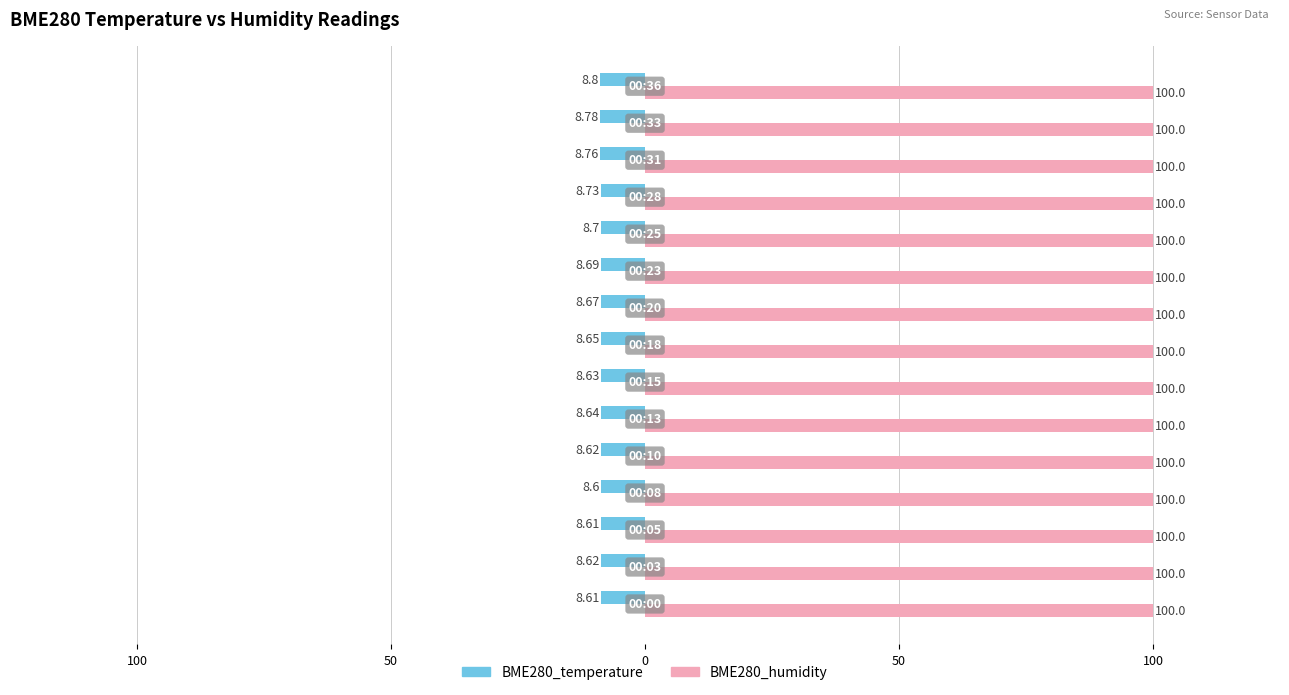

Which series has the largest total across all categories?

BME280_humidity